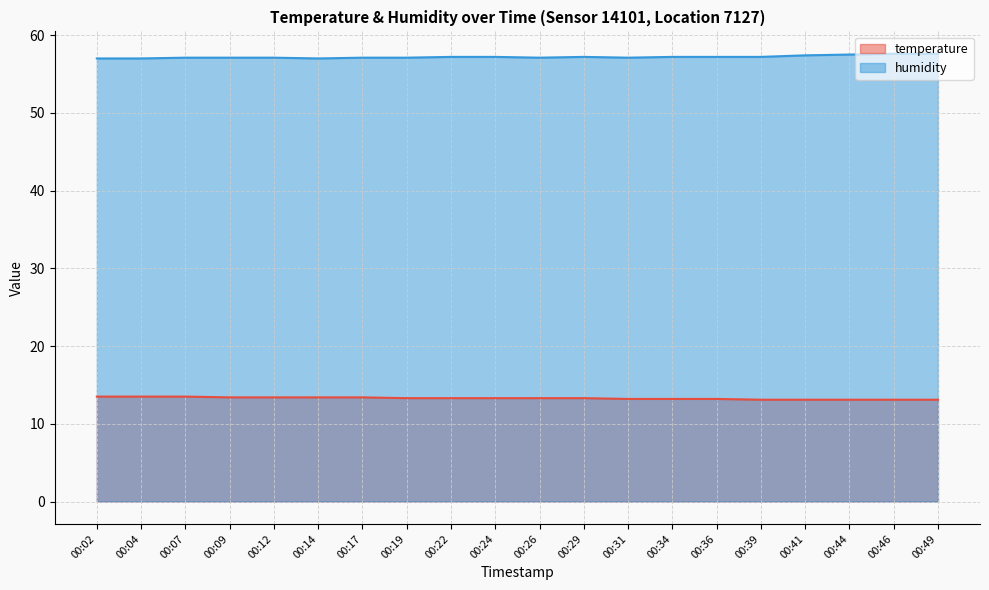

How many data points in humidity are above 57?

17